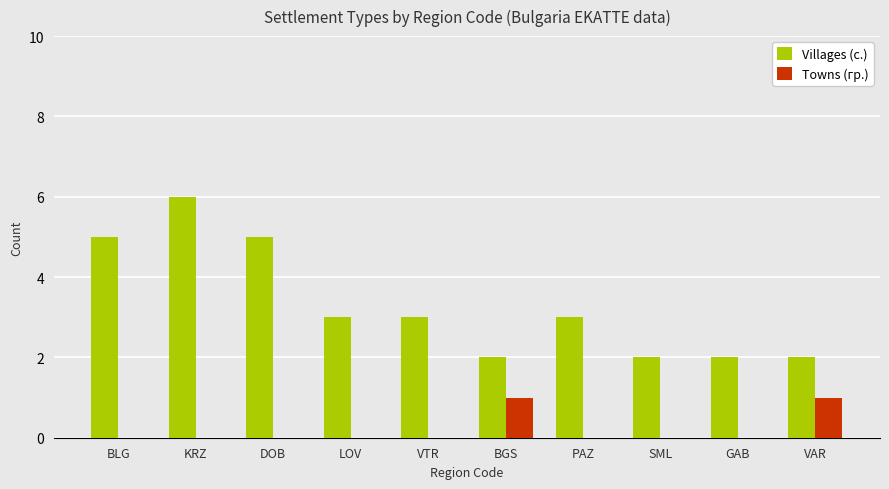

At which label does Villages (с.) reach its peak?

KRZ